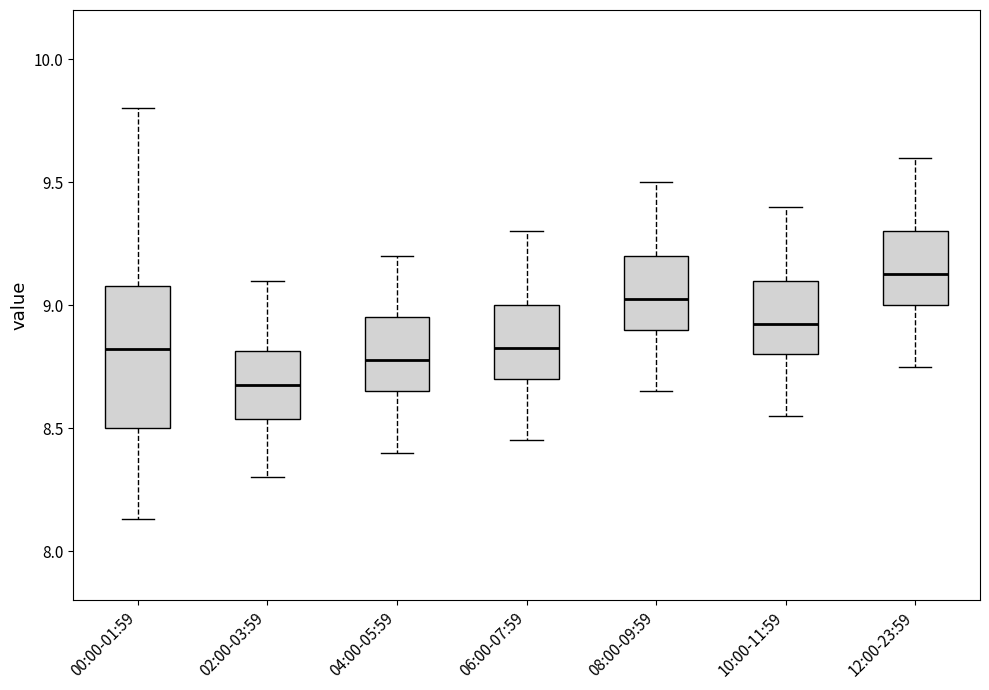

Which box has the highest median line?

12:00-23:59